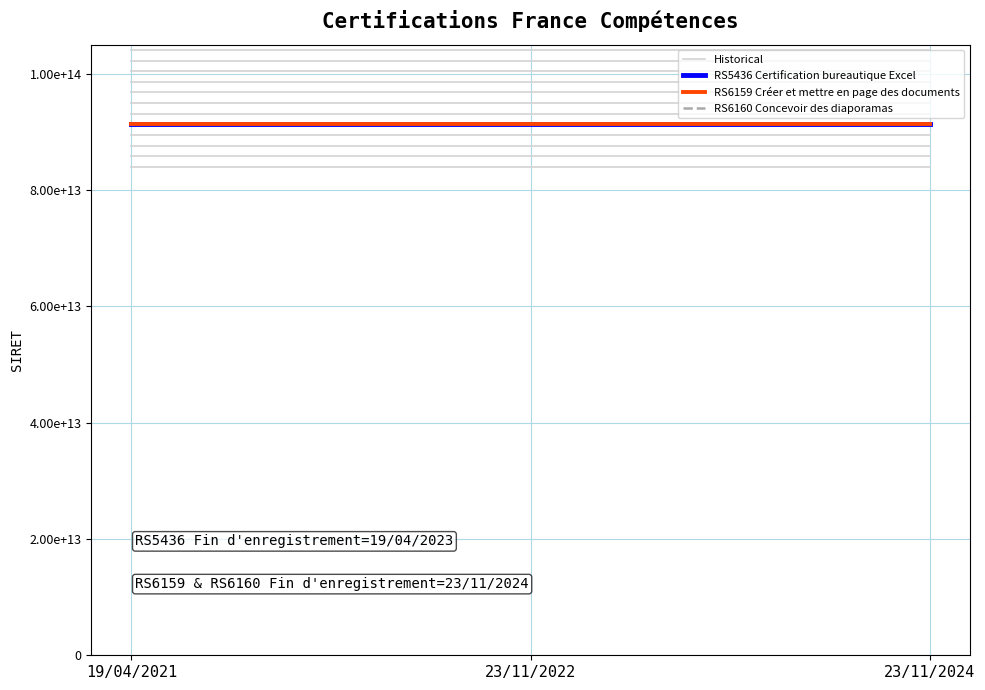

Which series has the largest range (max minus min)?

Historical